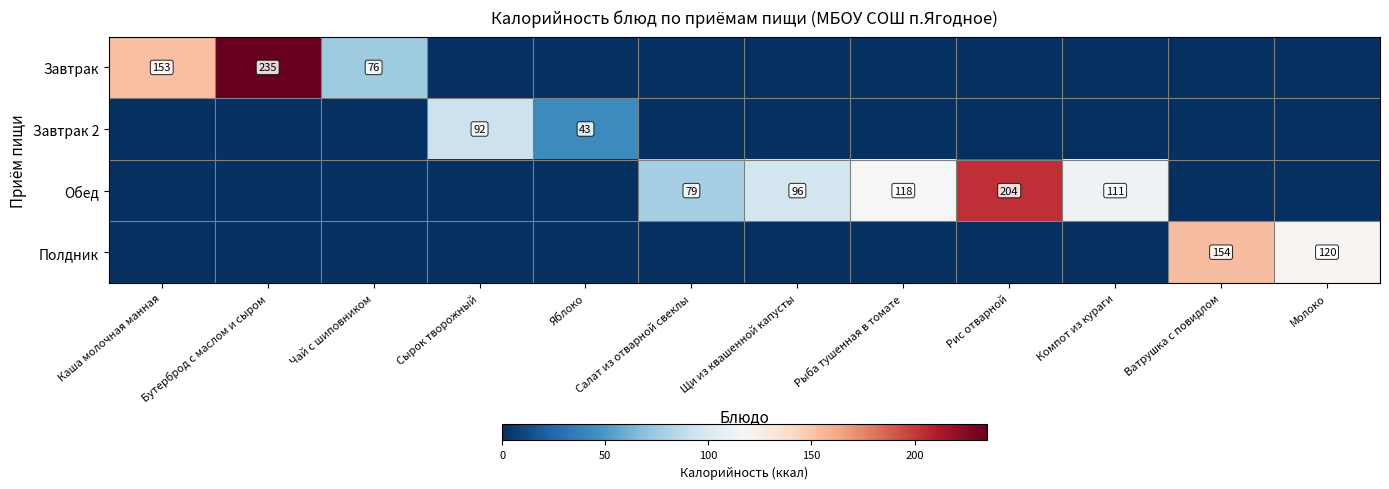

The Завтрак 2 series shows 0.0 at Компот из кураги. True or false?

True